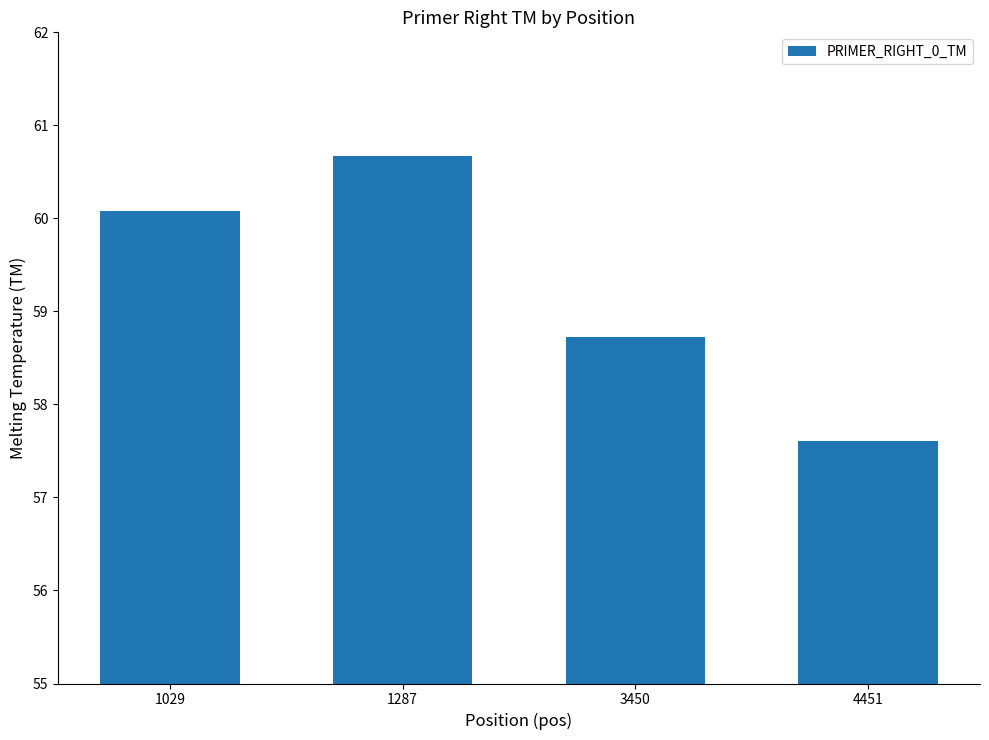

Which label corresponds to the smallest value in the chart?

4451